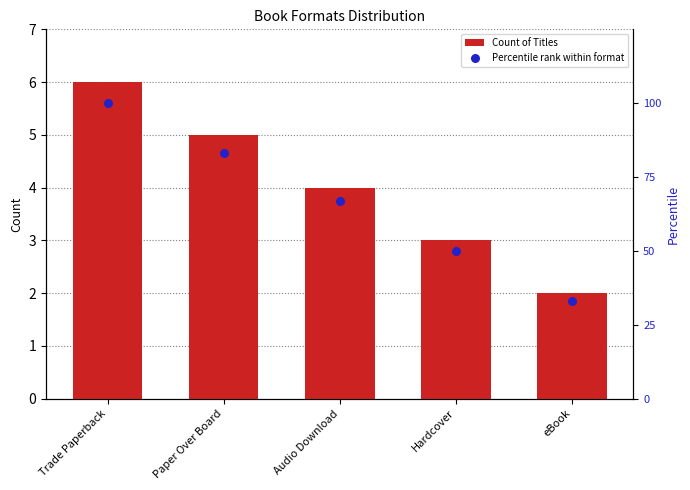

At which category is the sum across all series the highest?

Trade Paperback